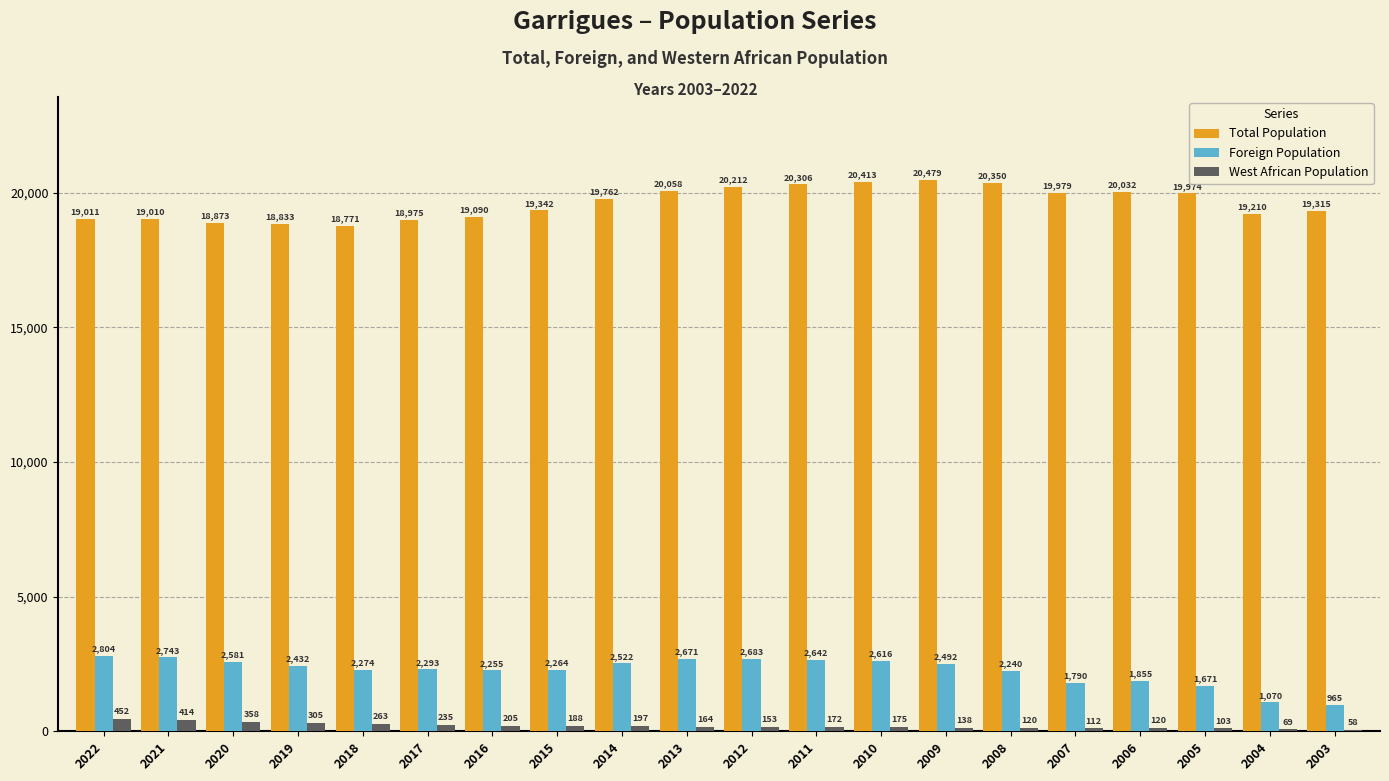

How many distinct data groups are displayed?

3